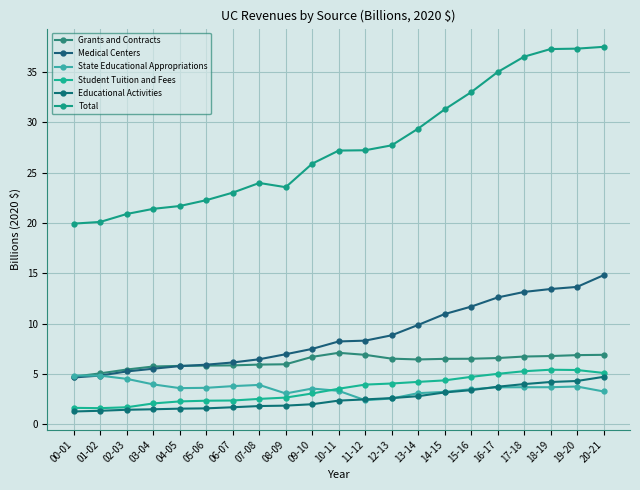

At 10-11, list the series in order from largest to smallest.

Total, Medical Centers, Grants and Contracts, Student Tuition and Fees, State Educational Appropriations, Educational Activities